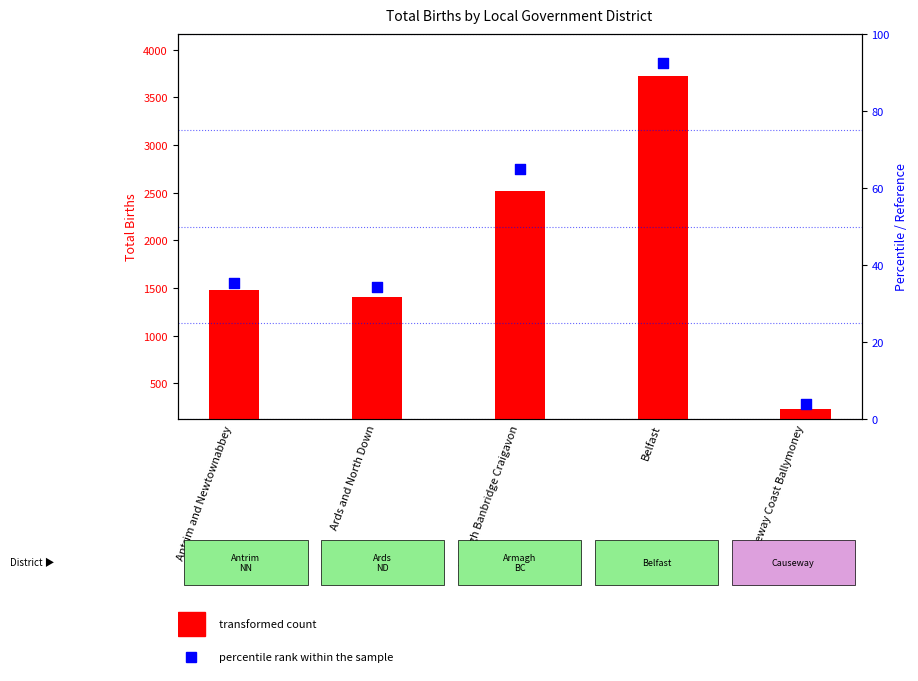

Approximately how many times larger is the value at Ards and North Down compared to Antrim and Newtownabbey?

1.0